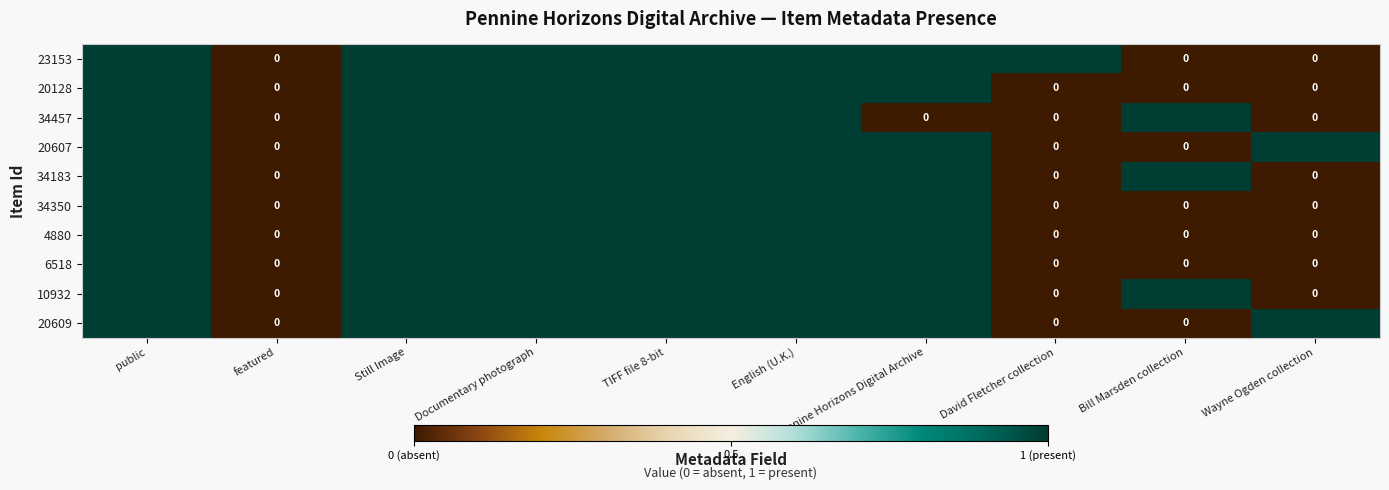

What is the total value across all series at public?

10